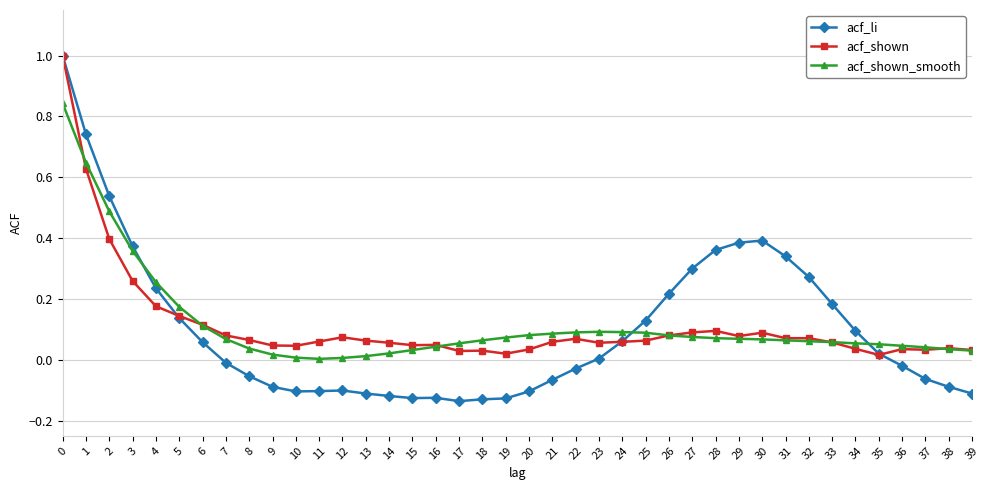

Which series has the widest spread of values?

acf_li